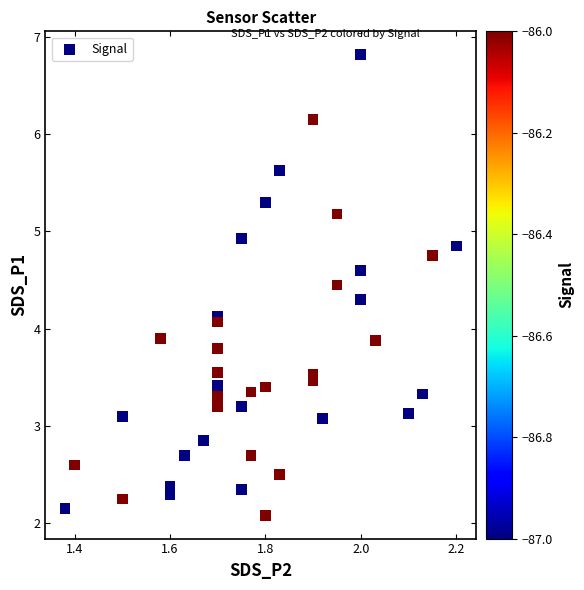

What is the range of Y values (max minus min)?

4.7